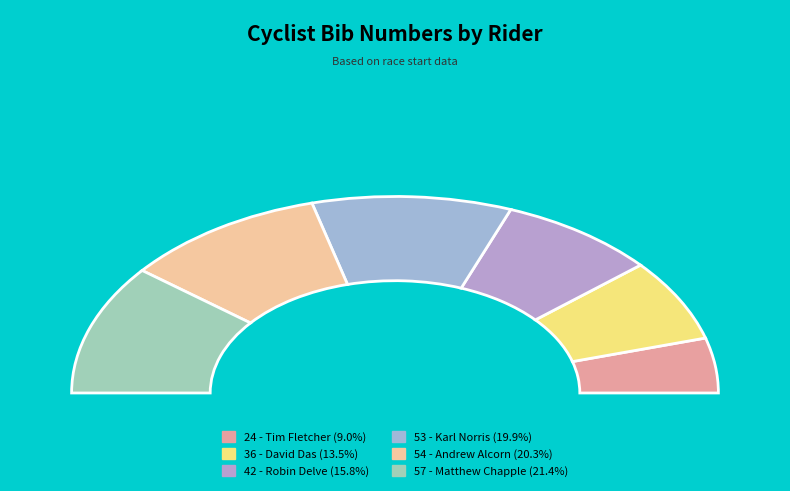

To the nearest percent, what percentage of the pie is 53 - Karl Norris?

20%